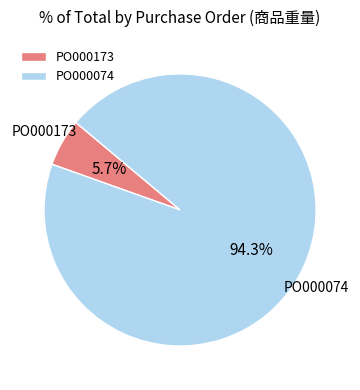

Which slice is the largest?

PO000074